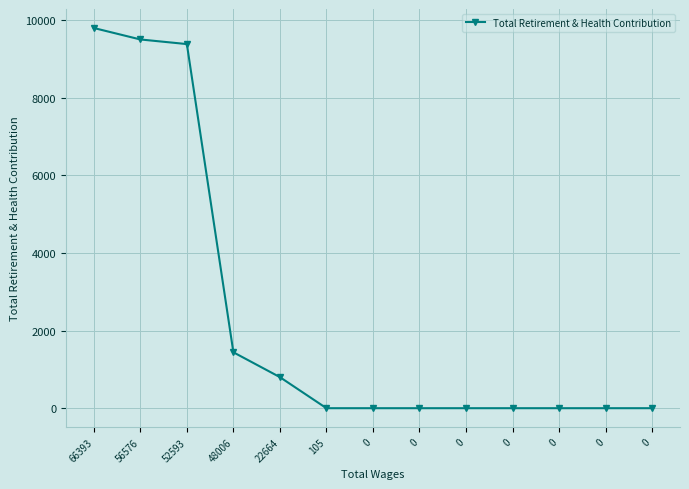

Count the number of categories in the chart.

13